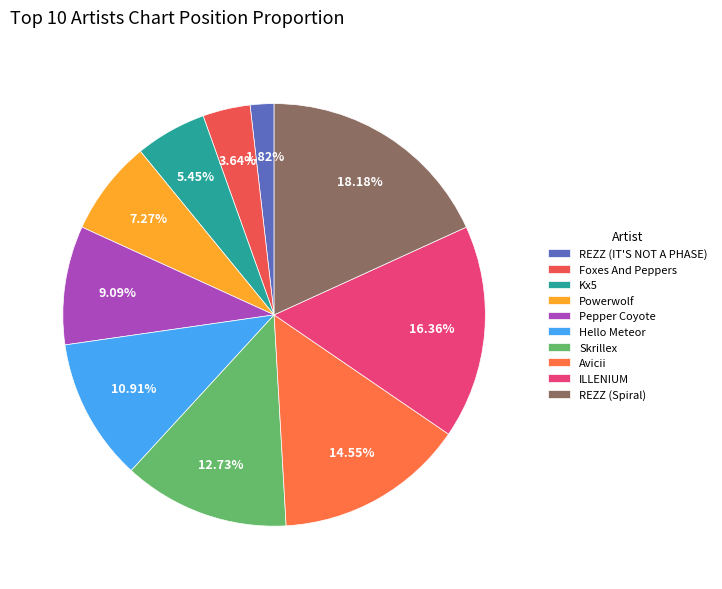

What is the change in value from ILLENIUM to REZZ (Spiral)?

+1